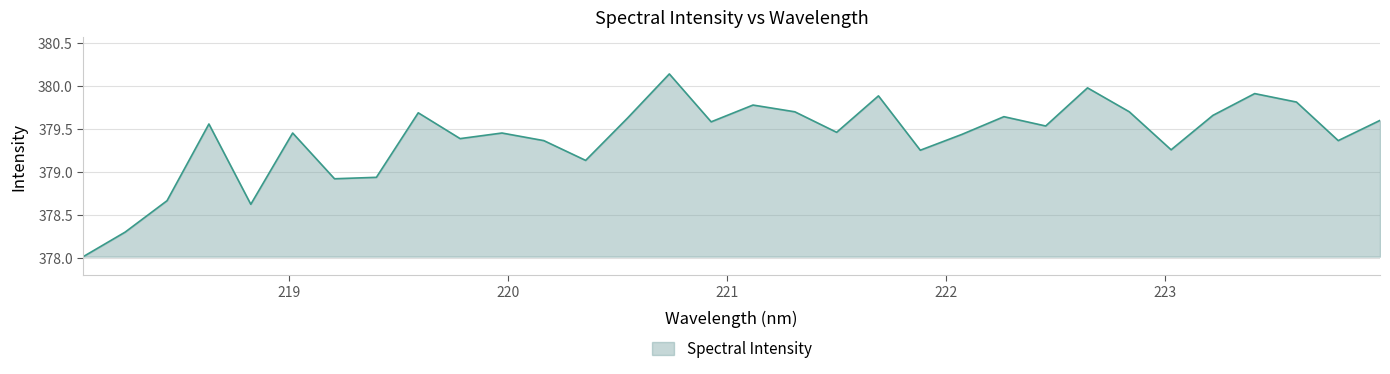

What is the smallest value displayed?

378.0